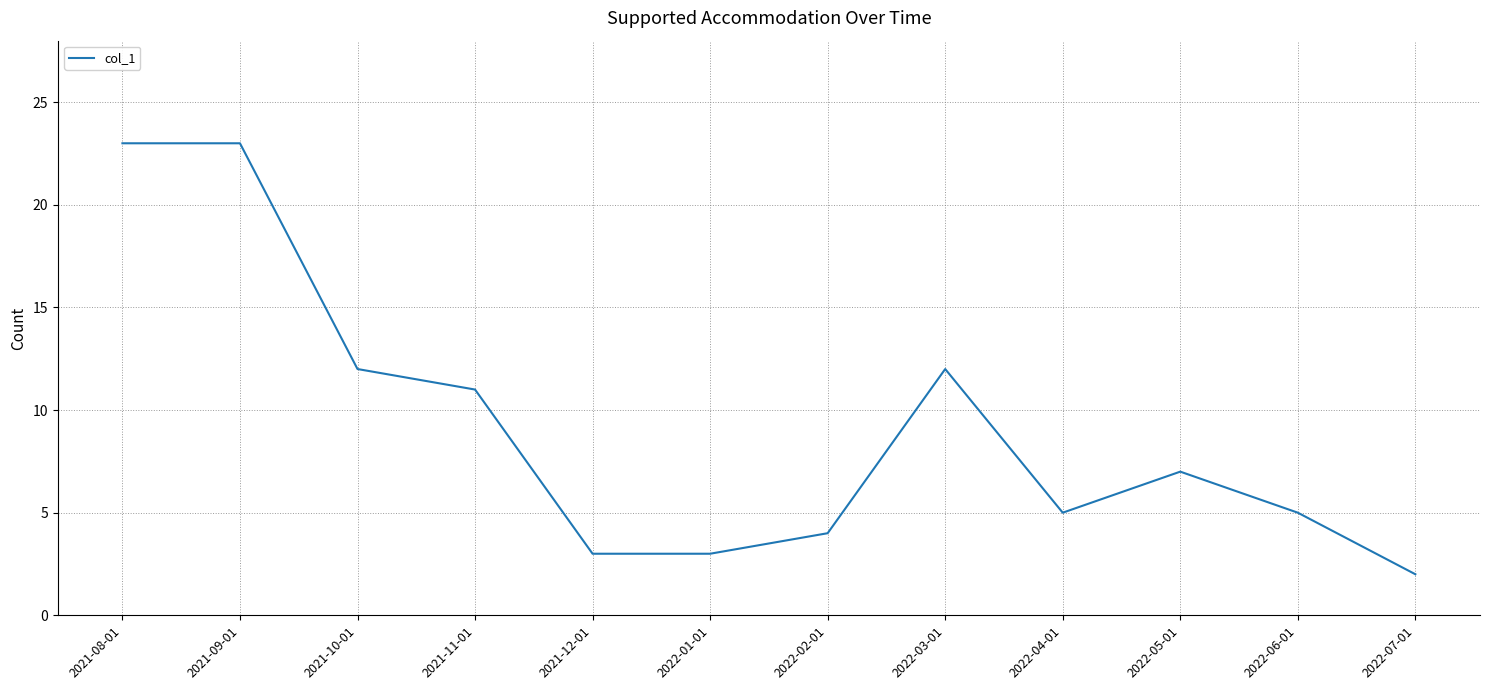

Approximately how many times larger is the value at 2022-03-01 compared to 2021-10-01?

1.0